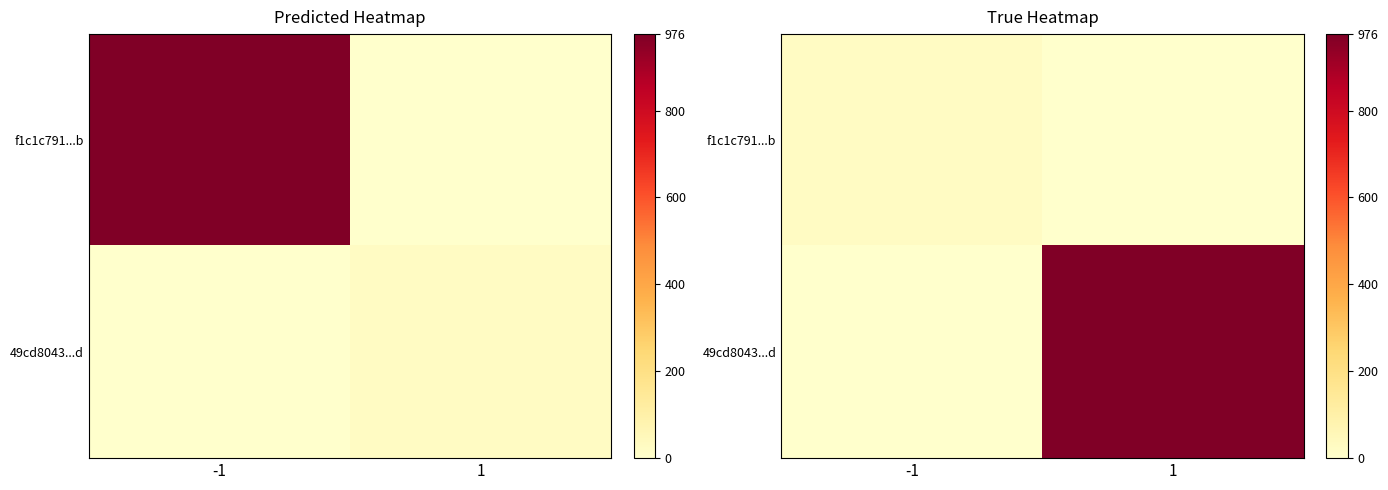

Where is 49cd8043...d nearest to the value 488?

-1